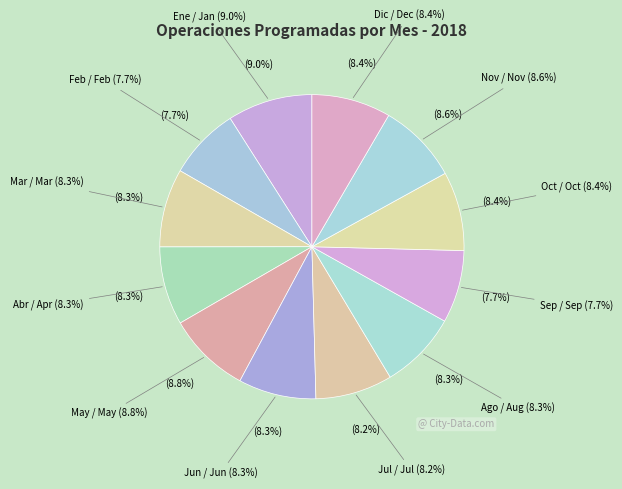

Combined, do May / May and Nov / Nov account for over 50%?

No